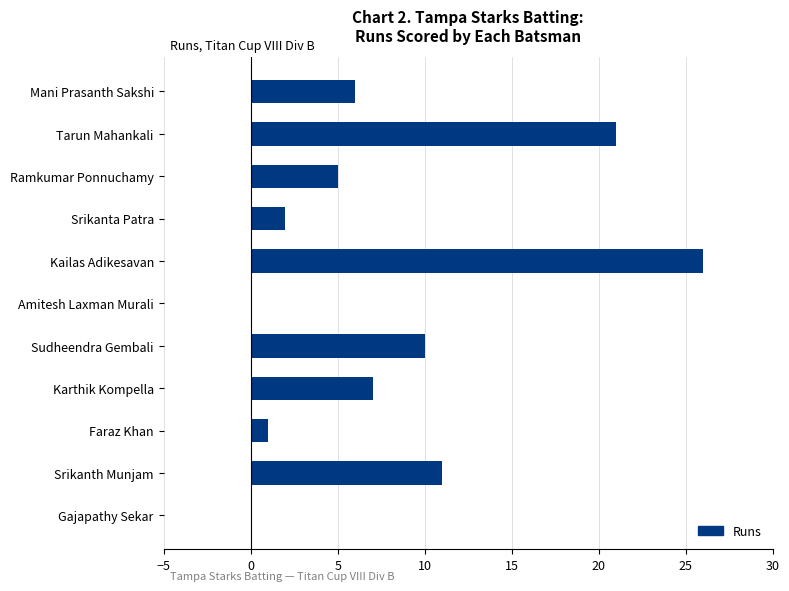

What is the maximum value shown in the chart?

26